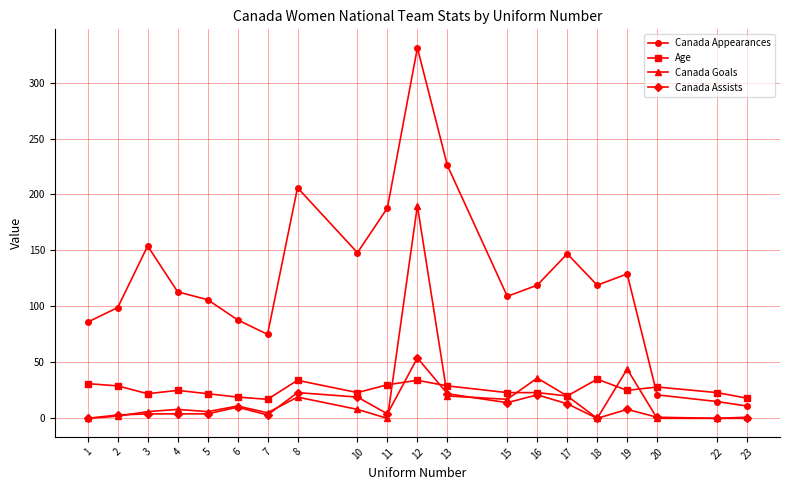

Rank the series by their maximum value, from lowest to highest.

Age, Canada Assists, Canada Goals, Canada Appearances